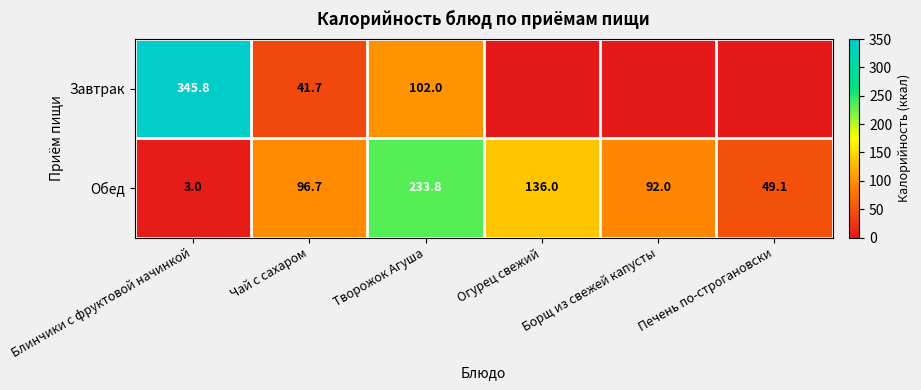

What is the sum of all Обед values?

610.6